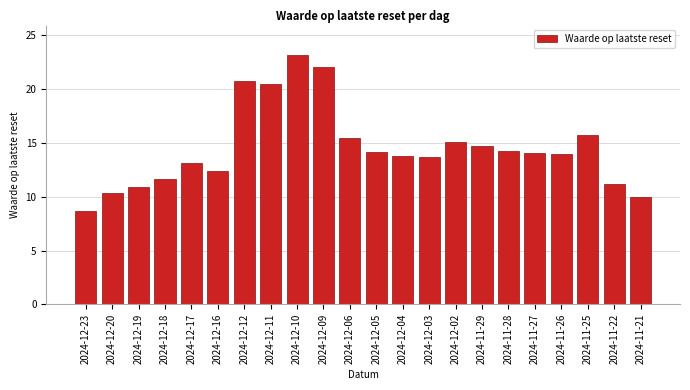

What is the difference between the maximum and second lowest values?

13.1